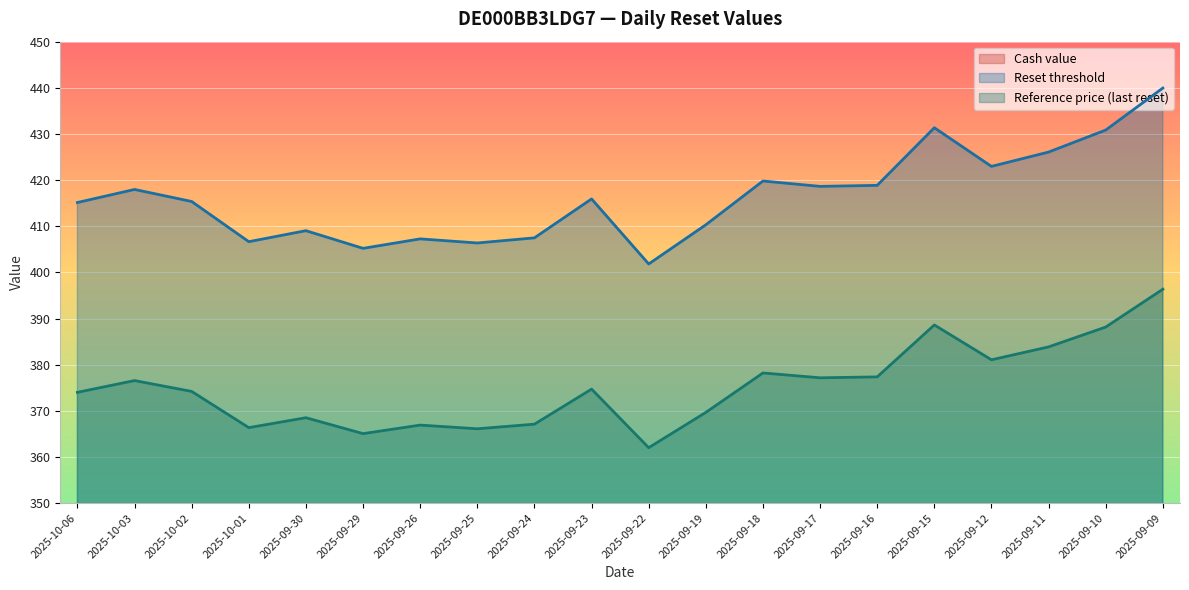

How many data points in Reset threshold are less than 415?

8